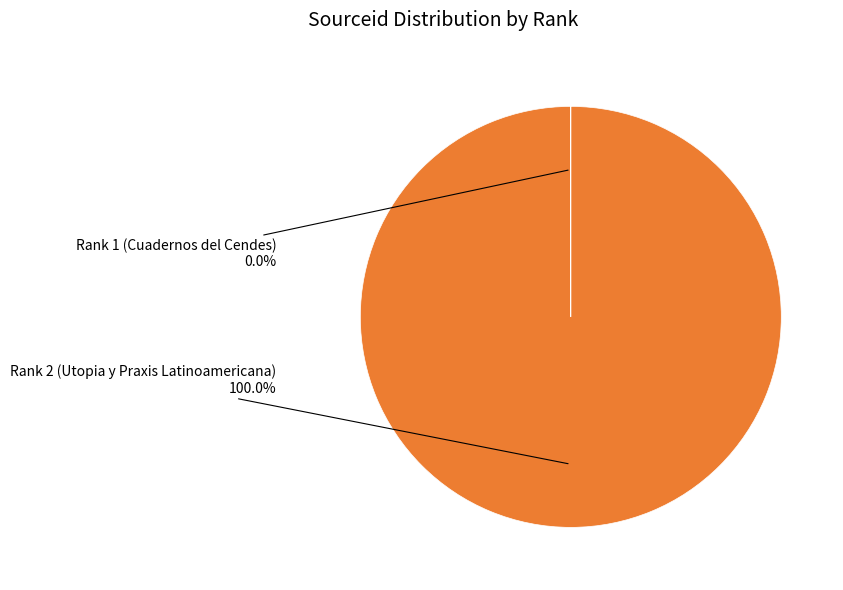

Which slice is the largest?

Rank 2 (Utopia y Praxis Latinoamericana)